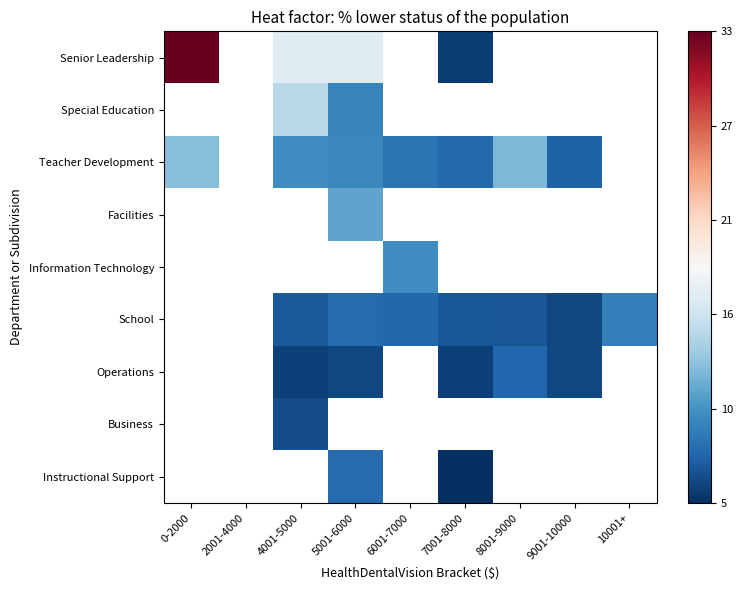

How many categories are shown in the chart?

9